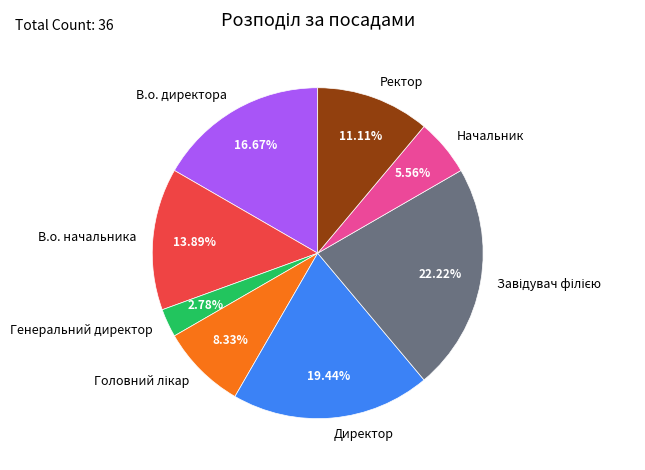

Combined, do В.о. директора and Генеральний директор account for over 50%?

No